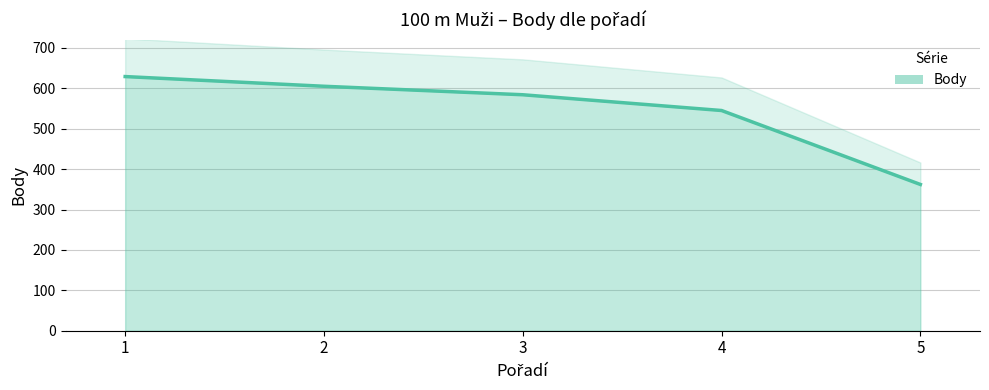

What value does the data have at 4, to the nearest 5?

545